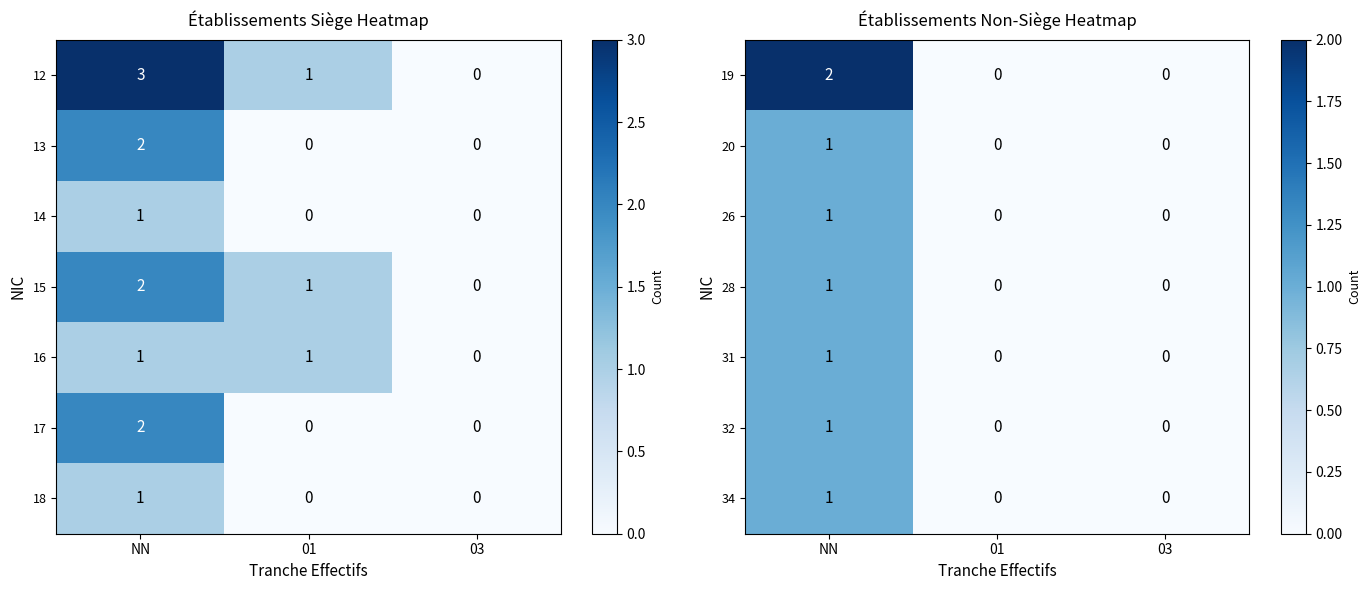

How many positive values does the 20 series have?

1